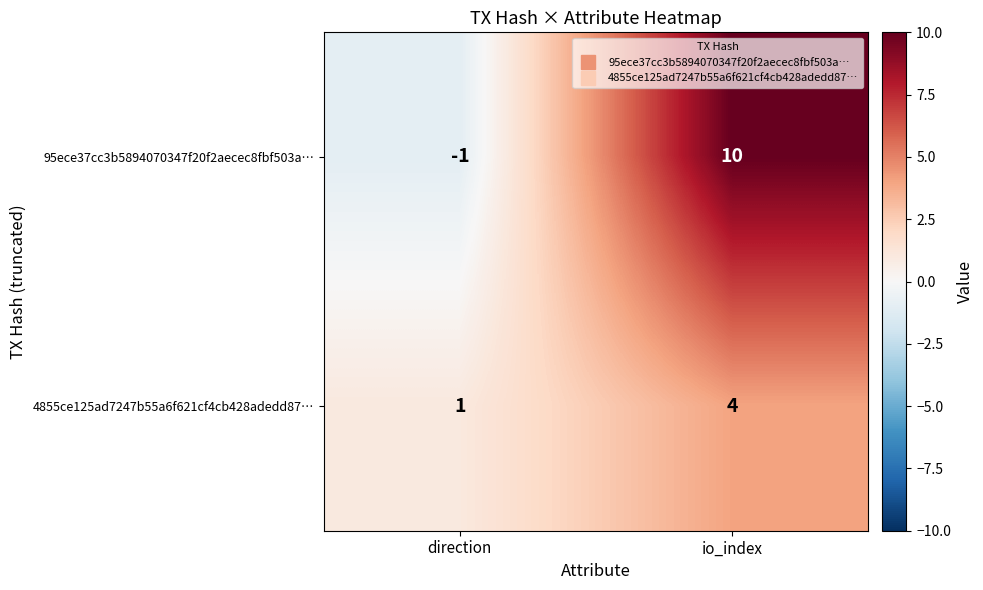

What is the difference between the 95ece37cc3b5894070347f20f2aecec8fbf503a… values at io_index and direction?

11